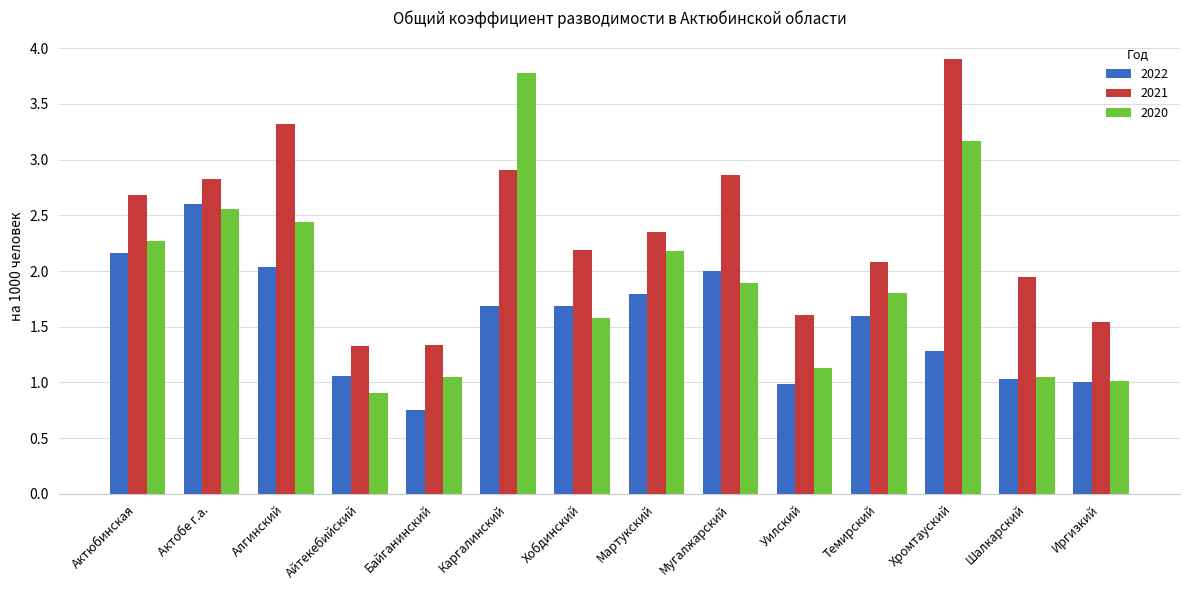

What are all the series names shown in the legend?

2022, 2021, 2020